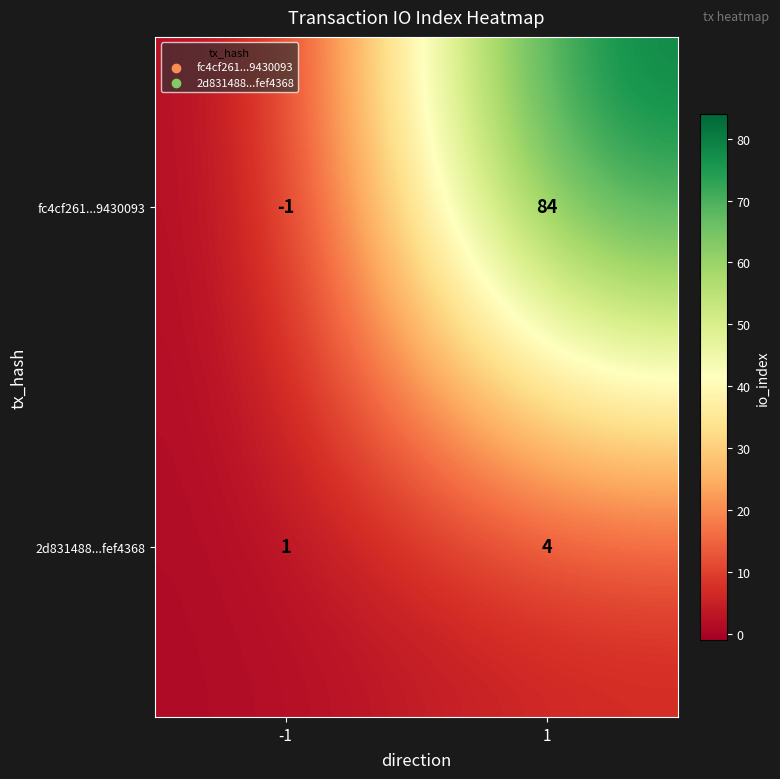

What is the sum of the fc4cf261...9430093 values at 1 and -1?

83